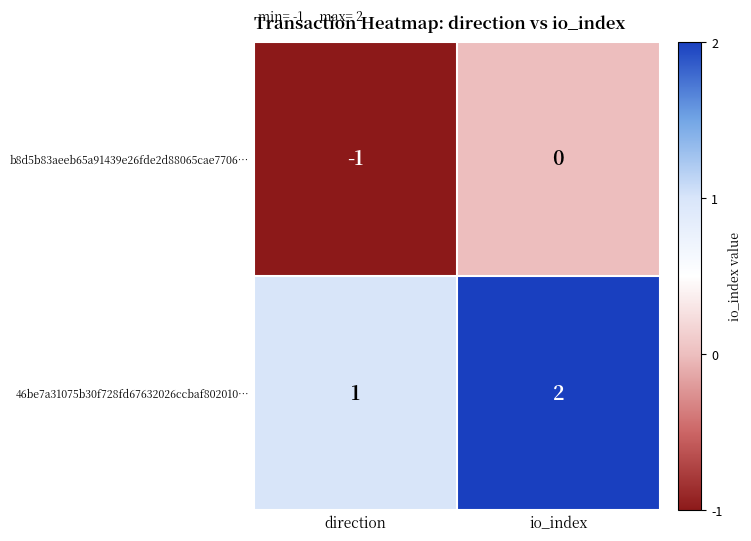

Which series has the largest total across all categories?

46be7a31075b30f728fd67632026ccbaf802010…